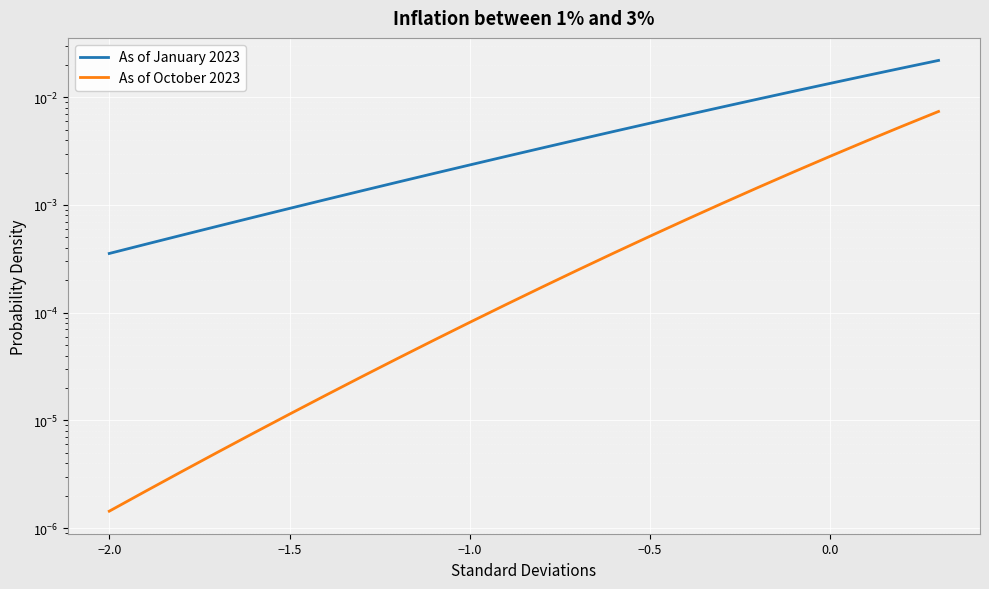

Reading right to left, transcribe all the data shown in this chart.

As of January 2023: 0.0	0.0	0.0	0.0	0.0	0.0	0.0	0.0	0.0	0.0	0.0	0.0	0.0	0.0	0.0	0.0	0.0	0.0	0.0	0.0	0.0	0.0	0.0	0.0
As of October 2023: 0.0	0.0	0.0	0.0	0.0	0.0	0.0	0.0	0.0	0.0	0.0	0.0	0.0	0.0	0.0	0.0	0.0	0.0	0.0	0.0	0.0	0.0	0.0	0.0